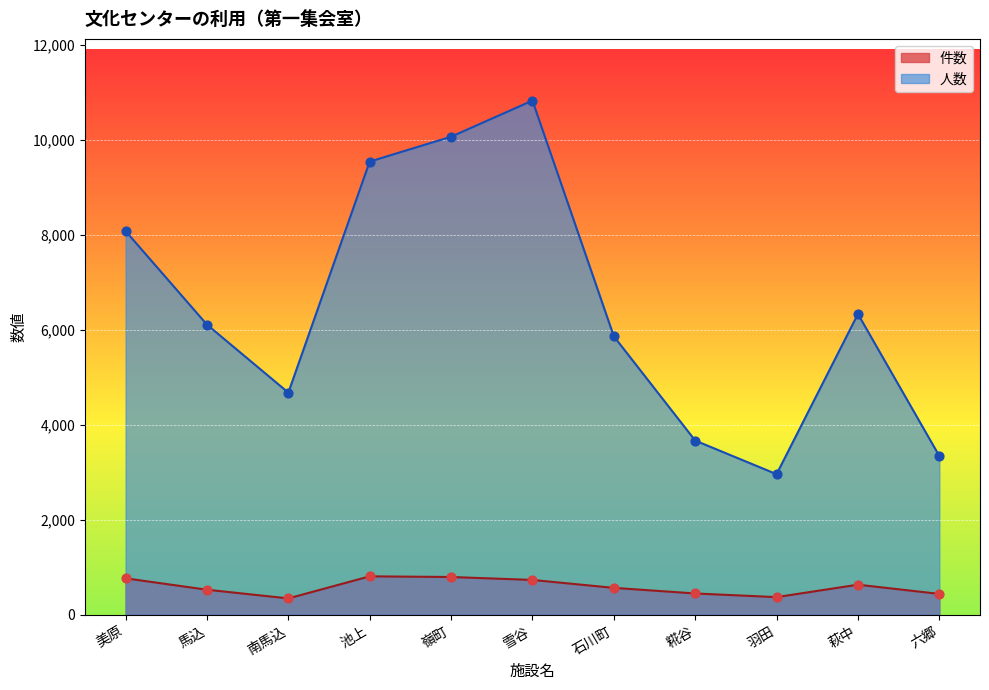

What are all the series names shown in the legend?

件数, 人数